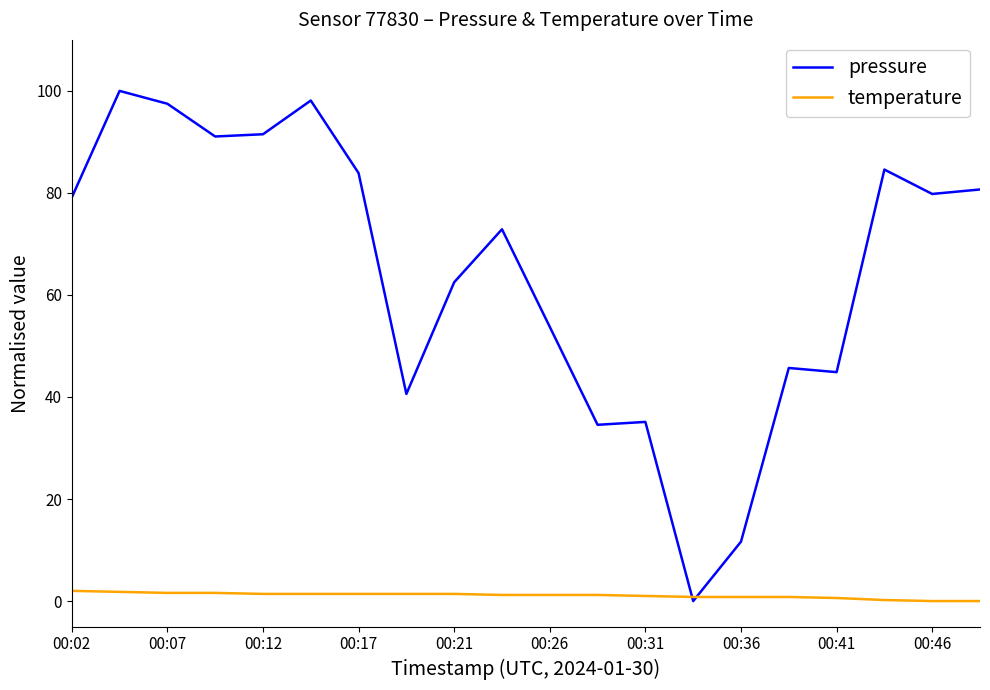

What is the average value of the pressure series?

64.4